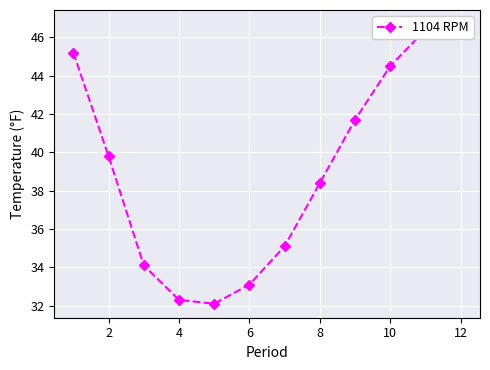

What is the label of the 3rd point from the right?

10